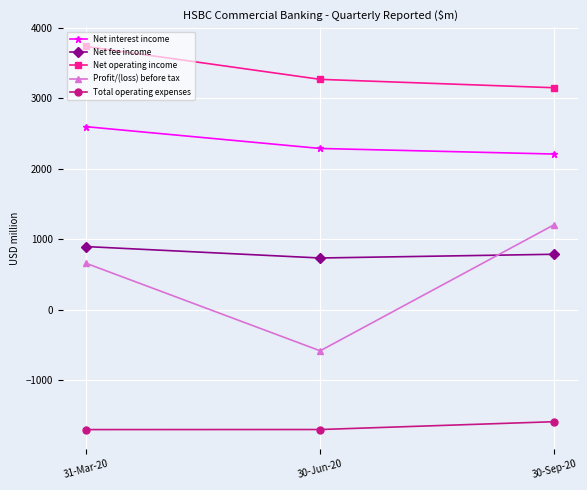

Which series has the largest range (max minus min)?

Profit/(loss) before tax